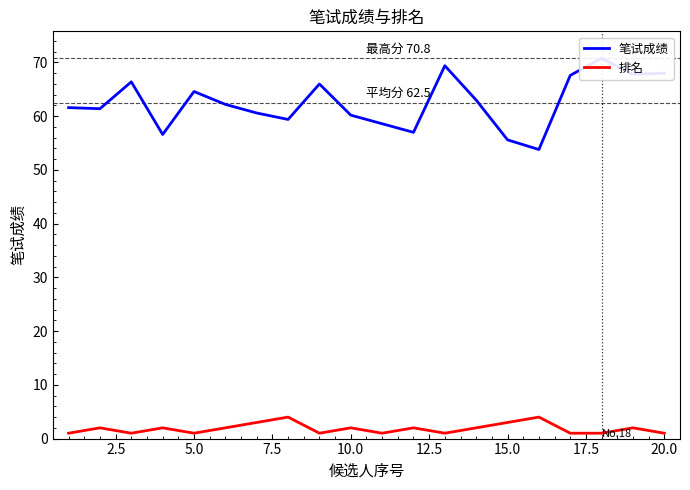

What is the value of the 排名 point at the 15th from the left?

3.0